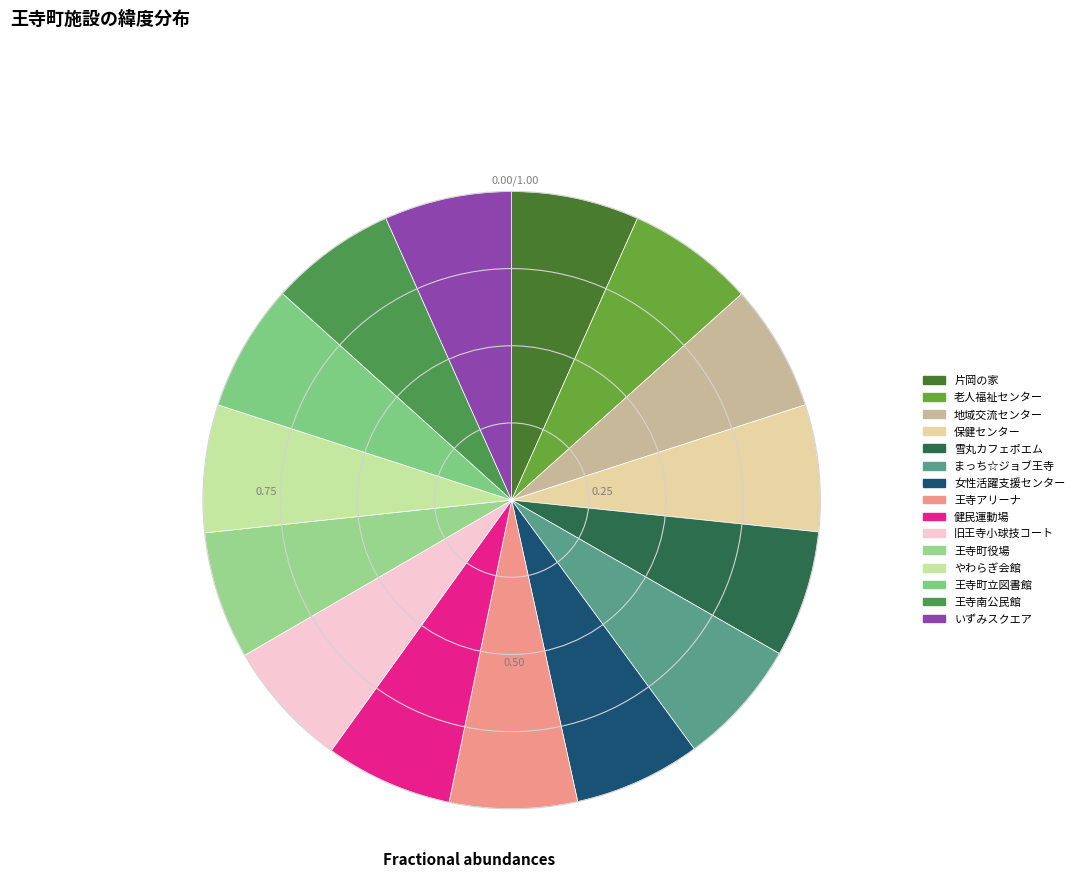

Is there a majority slice in this chart?

No